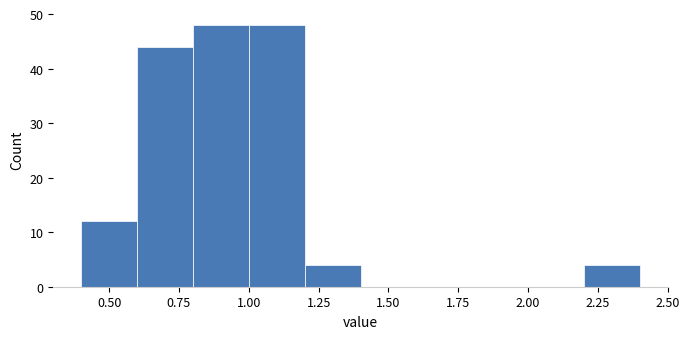

How tall is the bar that spans 1.0 to 1.2 on the x-axis? The values are not printed on the chart, so give them approximately, as read against the axis.

48